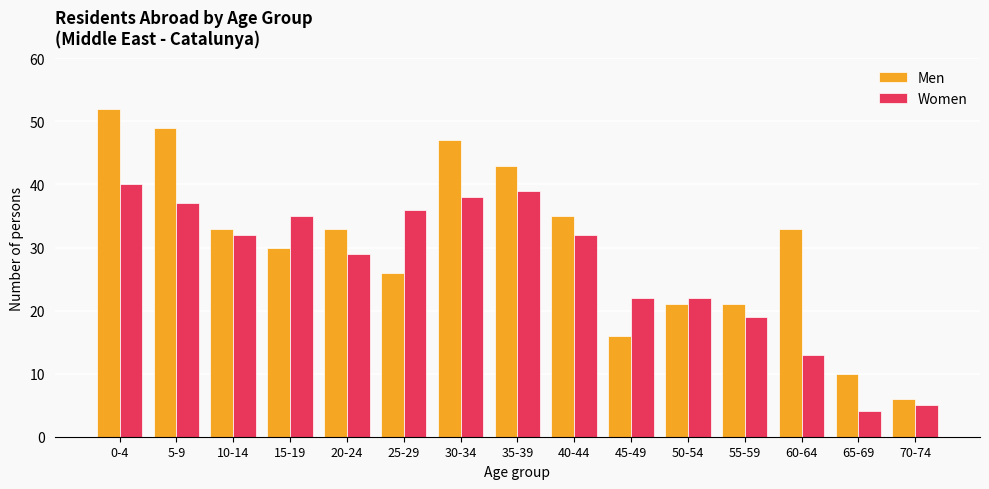

How many distinct data groups are displayed?

2